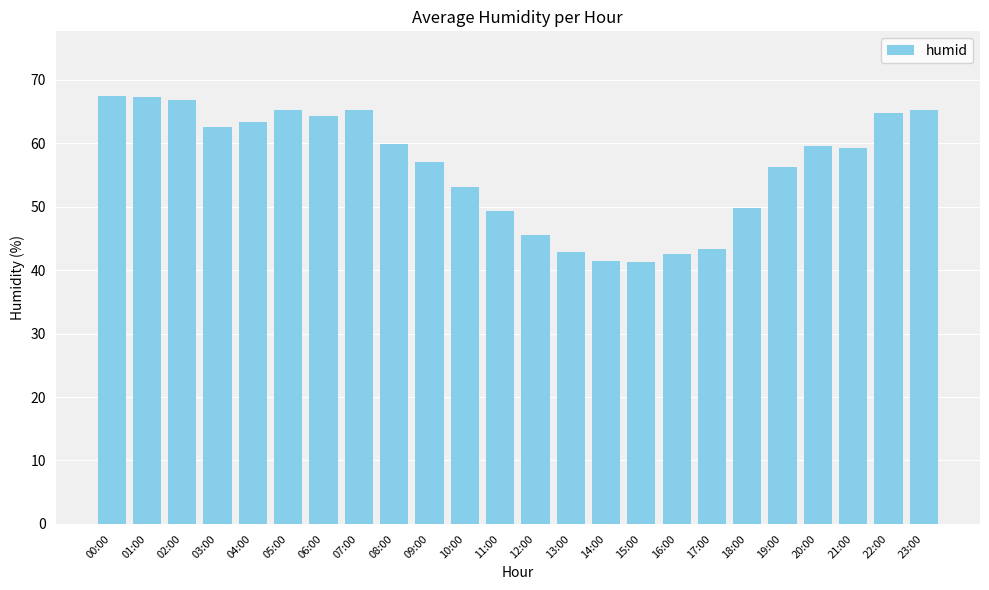

What is the change in value from 04:00 to 08:00?

-3.6